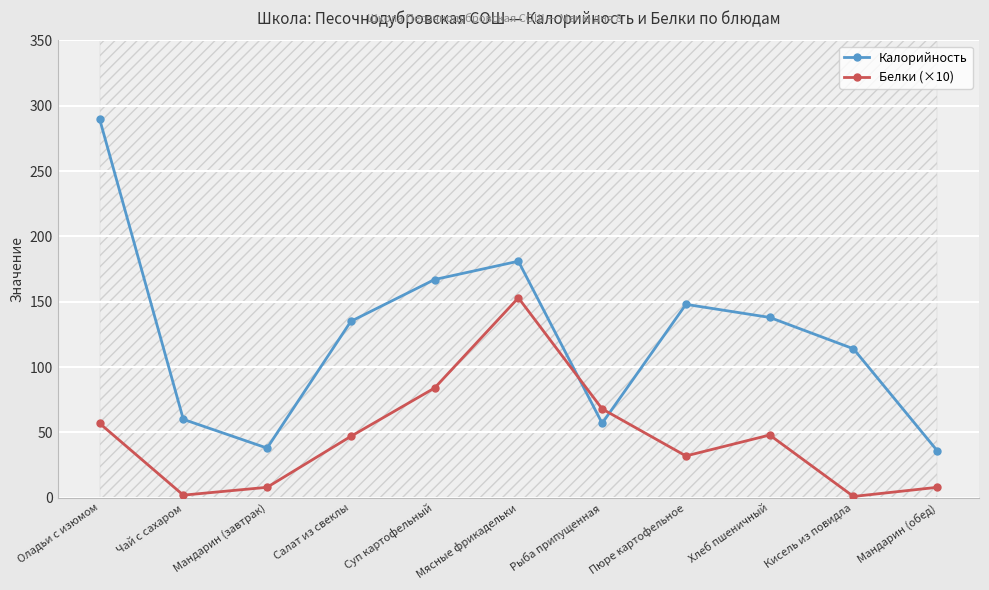

List the labels in order of Калорийность value, largest first.

Оладьи с изюмом, Мясные фрикадельки, Суп картофельный, Пюре картофельное, Хлеб пшеничный, Салат из свеклы, Кисель из повидла, Чай с сахаром, Рыба припущенная, Мандарин (завтрак), Мандарин (обед)